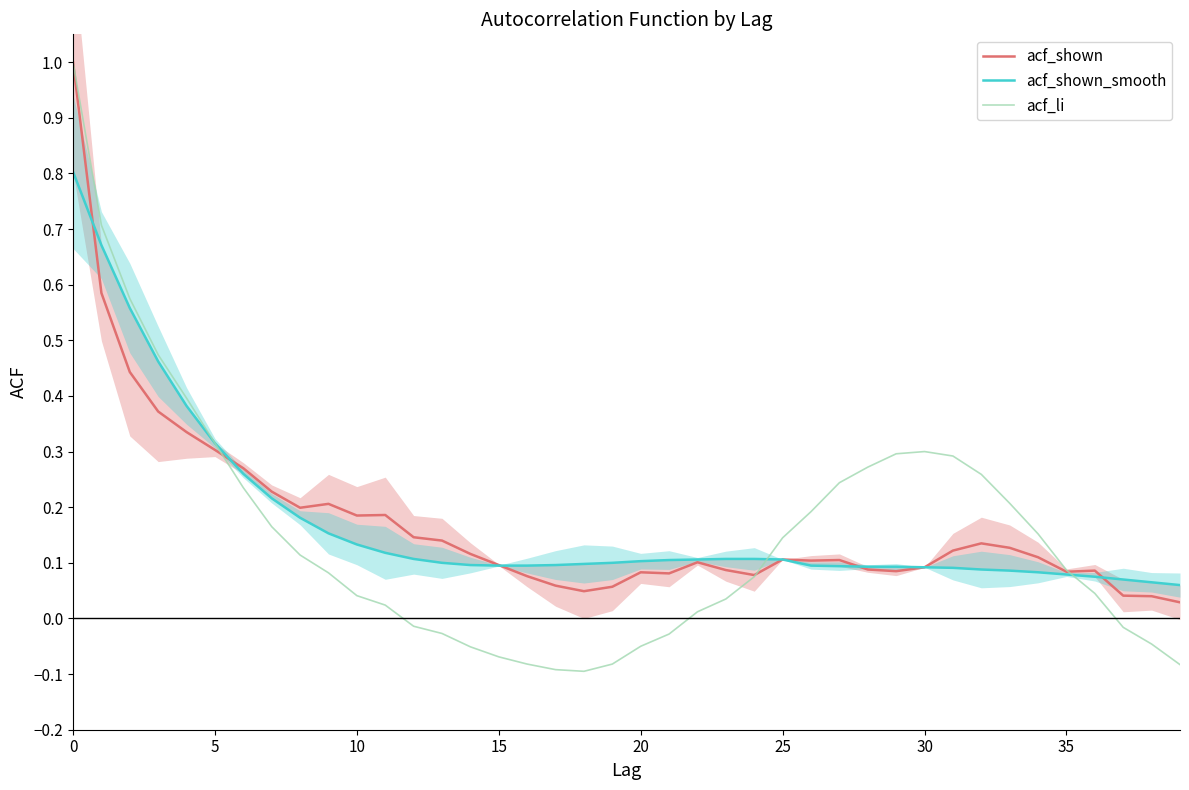

How many lines are shown in the chart?

3